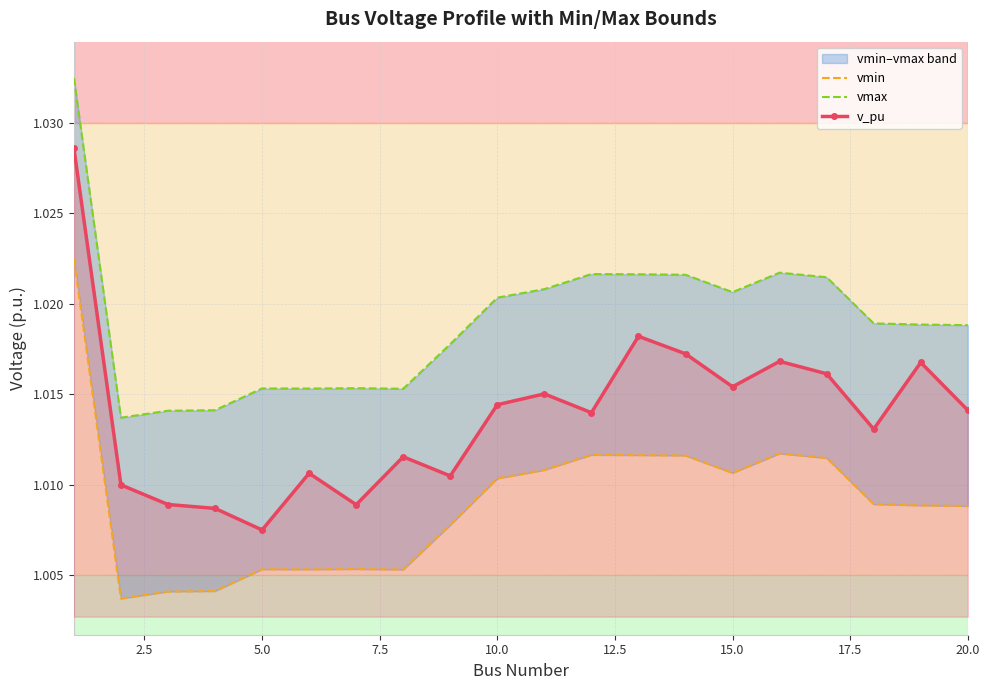

True or false: v_pu has more than 0 interior local peaks.

True